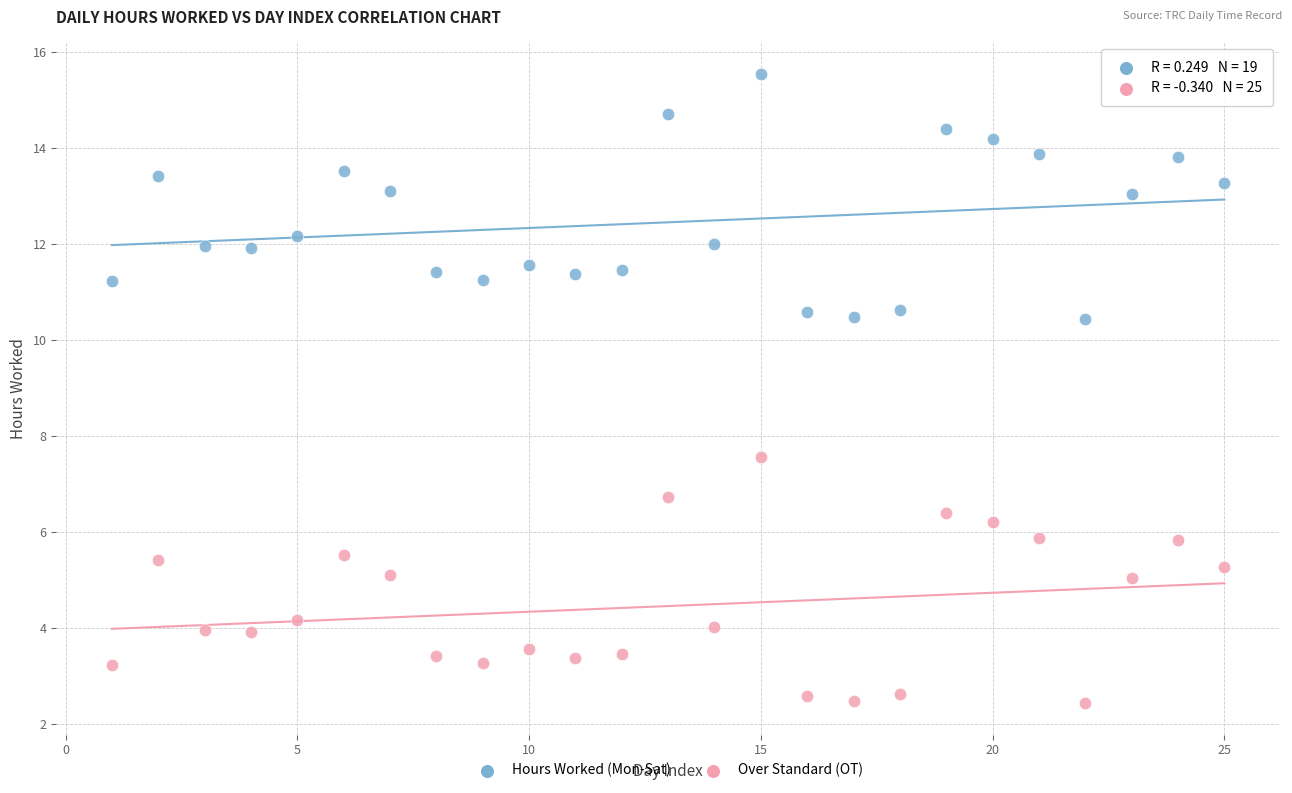

What is the X range (max minus min) for the scatter plot?

24.0